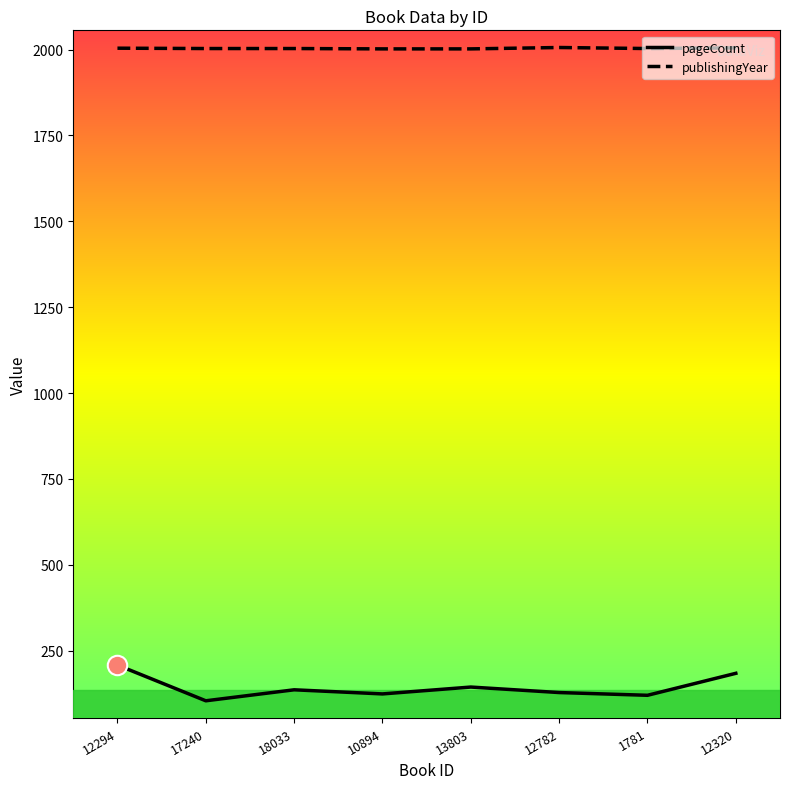

What is the spread (max minus min) of values at 17240?

1899